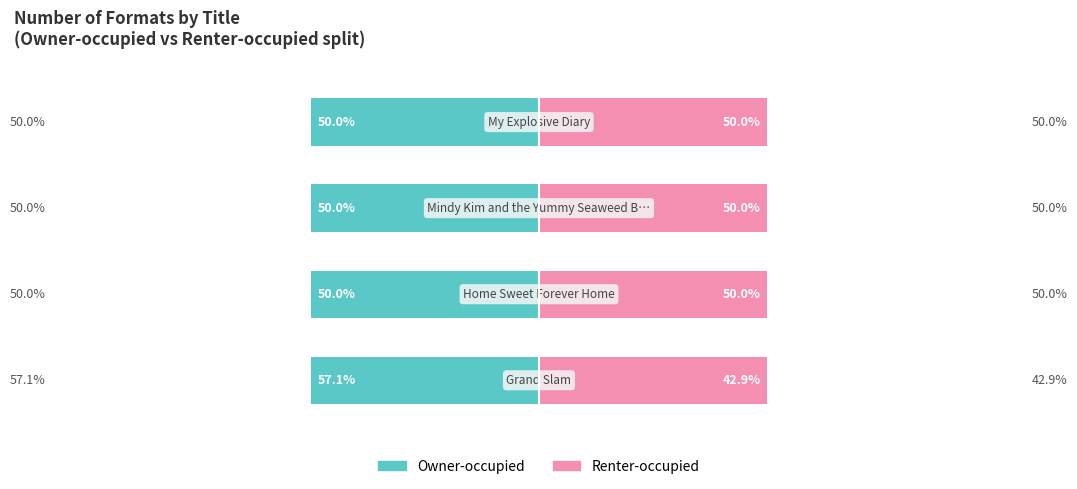

What position from the left is Grand Slam?

1